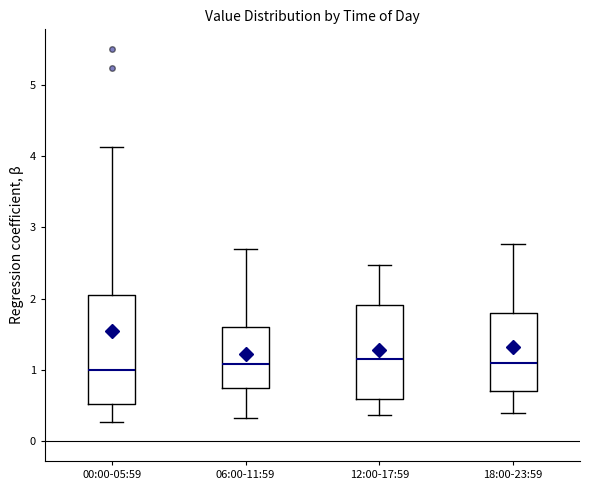

Where is the upper edge of the box for 00:00-05:59 on the y-axis? The values are not printed on the chart, so give them approximately, as read against the axis.

2.0